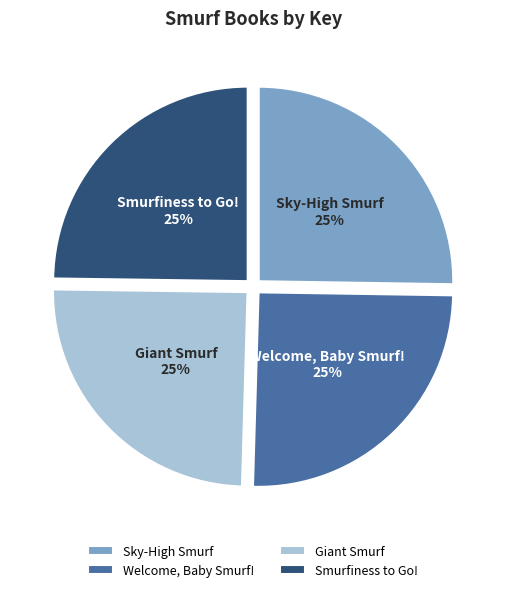

Is there any slice that represents more than half of the pie?

No